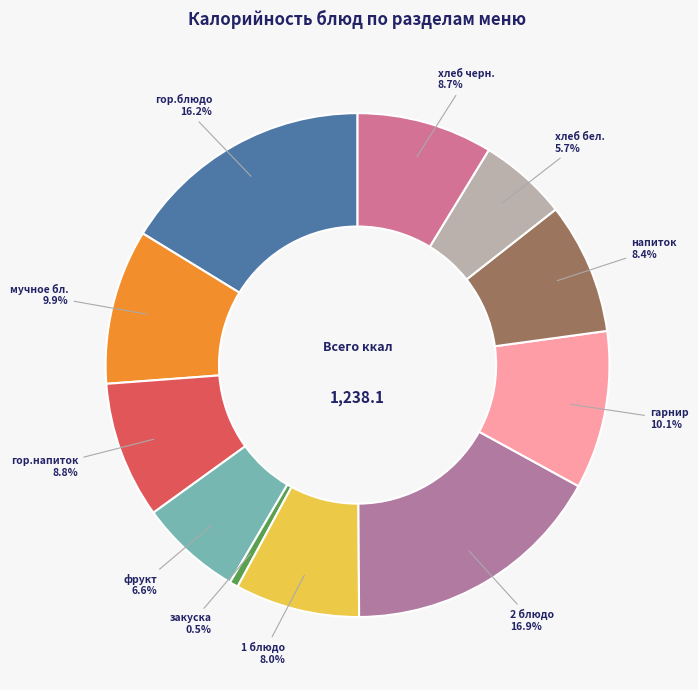

How many segments does this pie chart have?

11